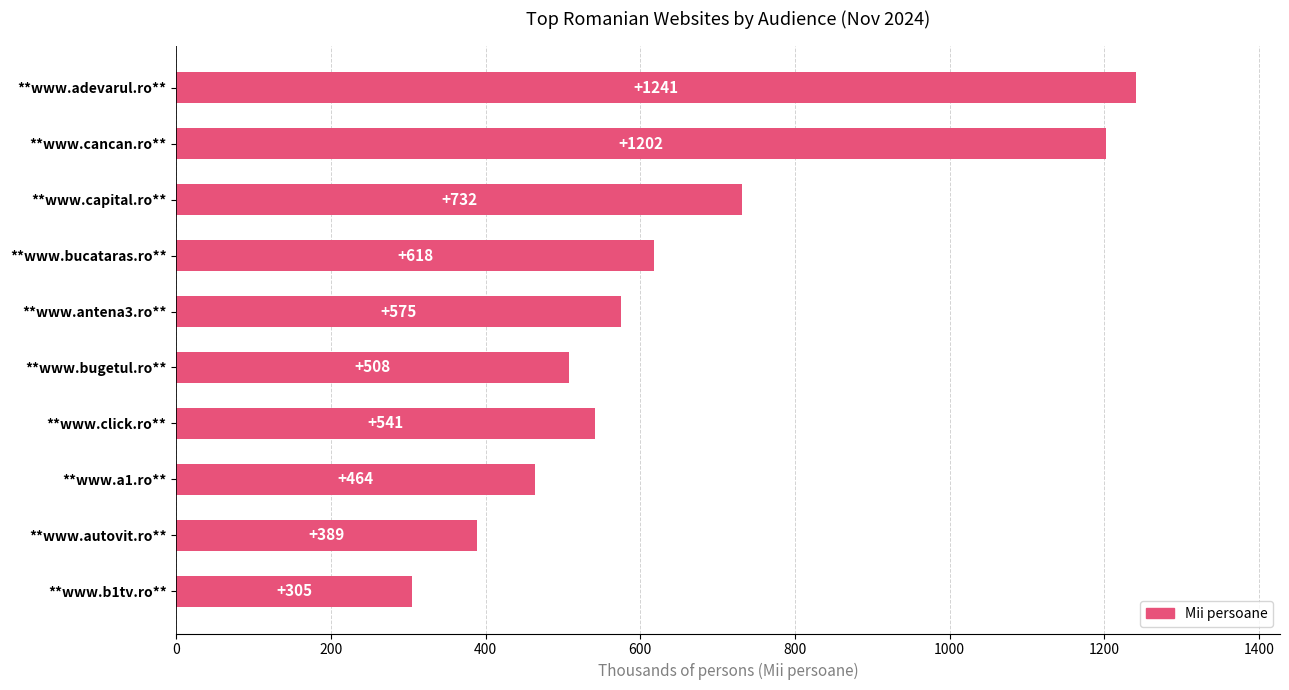

Reading bottom to top, list all the values displayed in this chart.

305	389	464	541	508	575	618	732	1202	1241